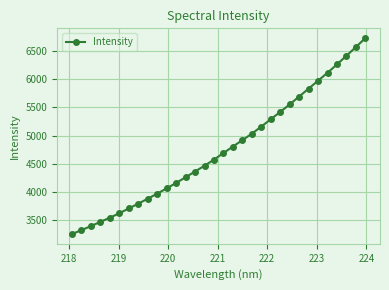

Does the chart display data point markers on the line(s)?

Yes